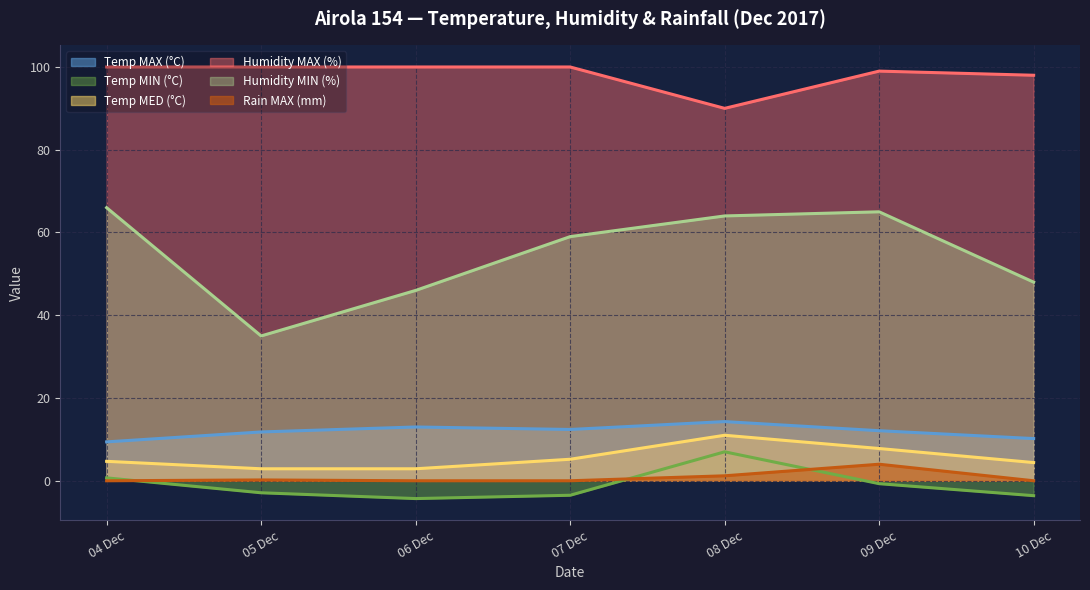

What is the approximate value of Humidity MAX (%) at 07 Dec?

100.0